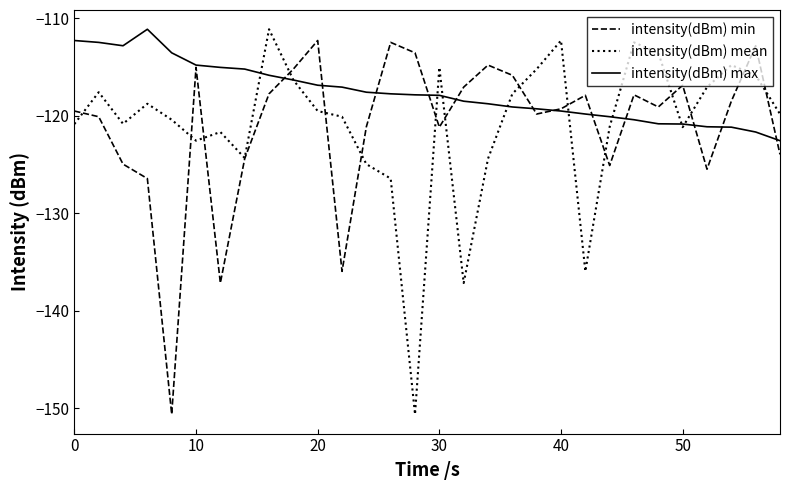

What is the smallest value displayed?

-150.6